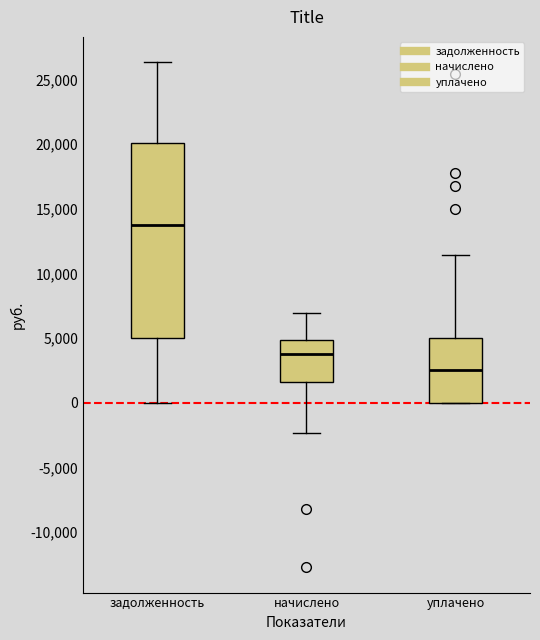

Where does the lower whisker of the box for начислено end on the y-axis? The values are not printed on the chart, so give them approximately, as read against the axis.

-2500